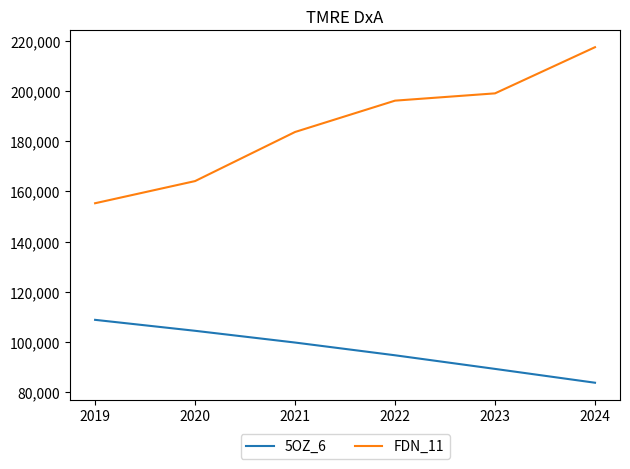

Which series has the largest total across all categories?

FDN_11